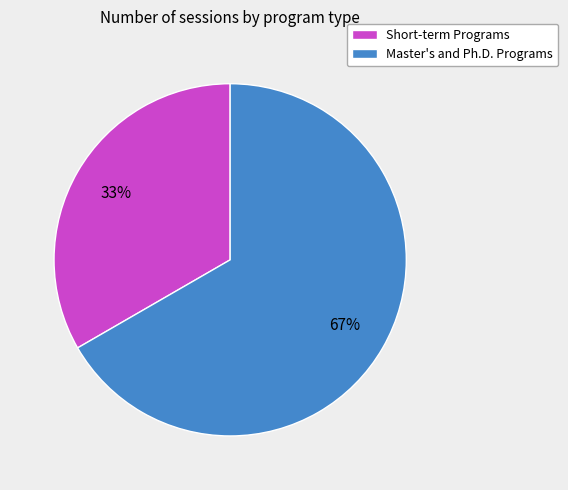

How many slices are in this pie chart?

2